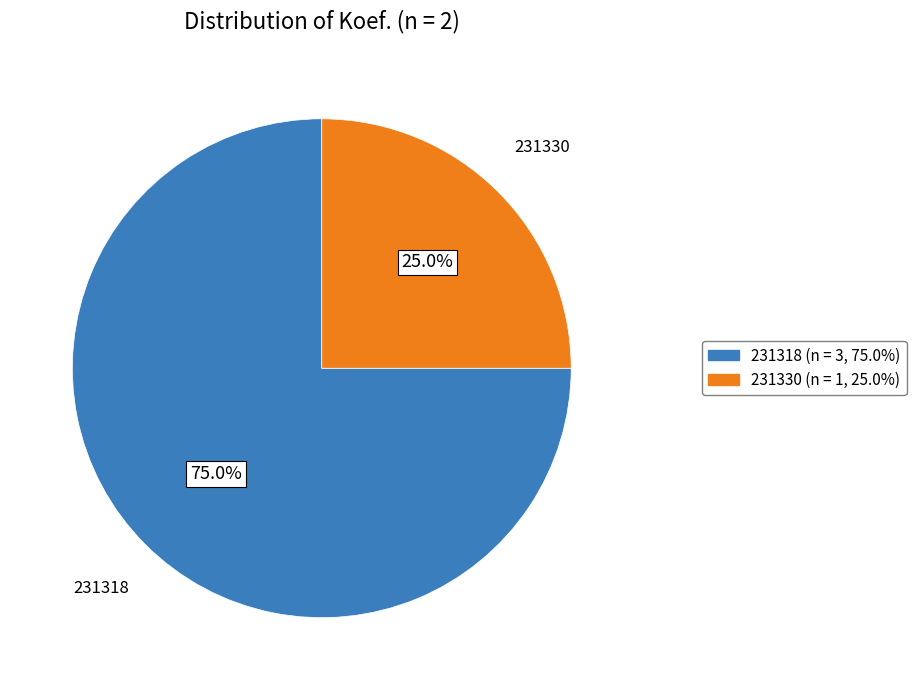

Which category has the biggest portion of the pie?

231318